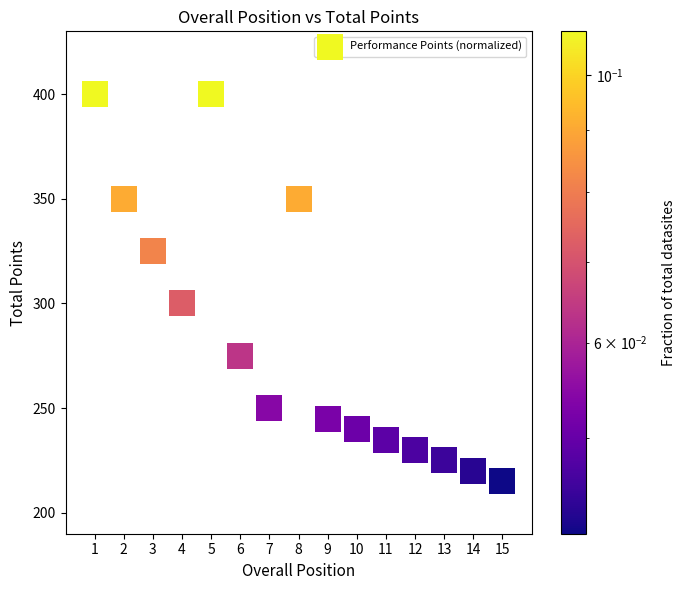

What Y value in the scatter plot is closest to 307?

300